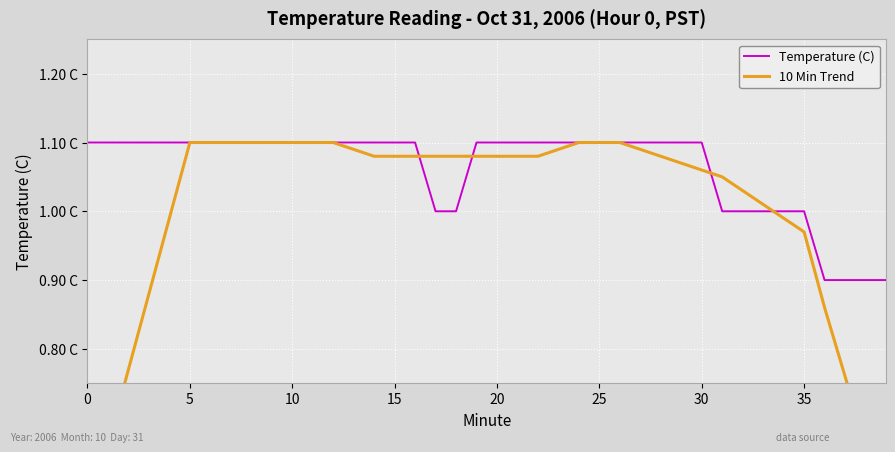

What is the approximate value of 10 Min Trend at 24?

1.1